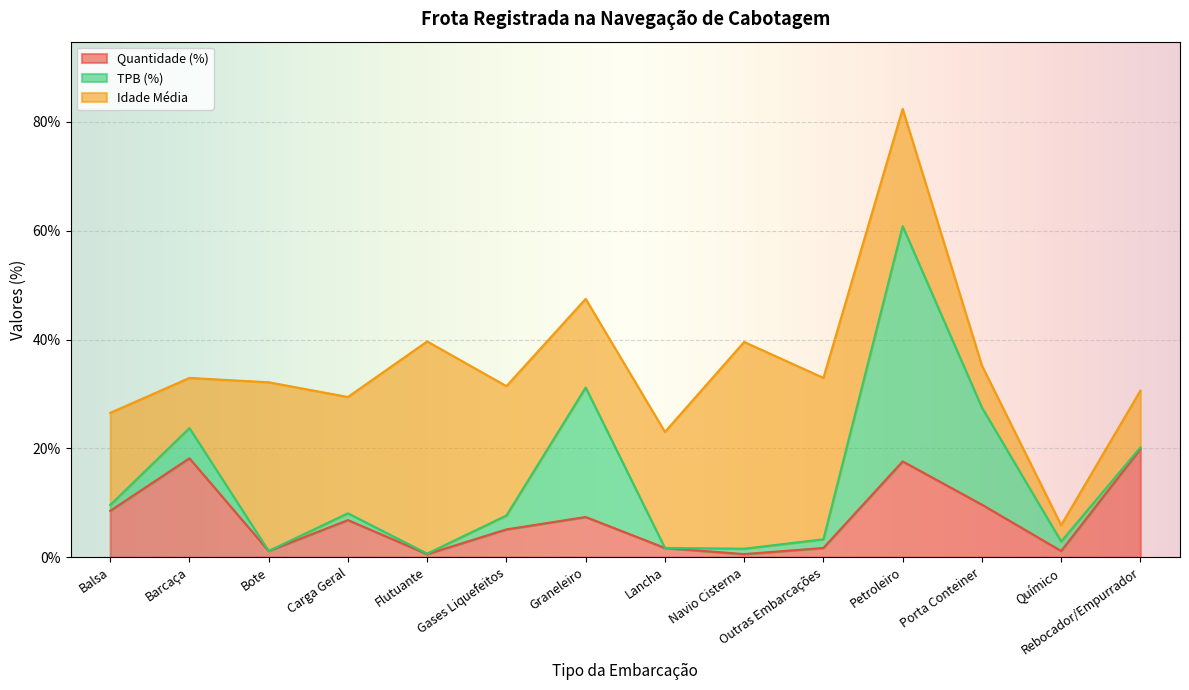

What is the sum of the TPB (%) values at Petroleiro and Bote?

43.2